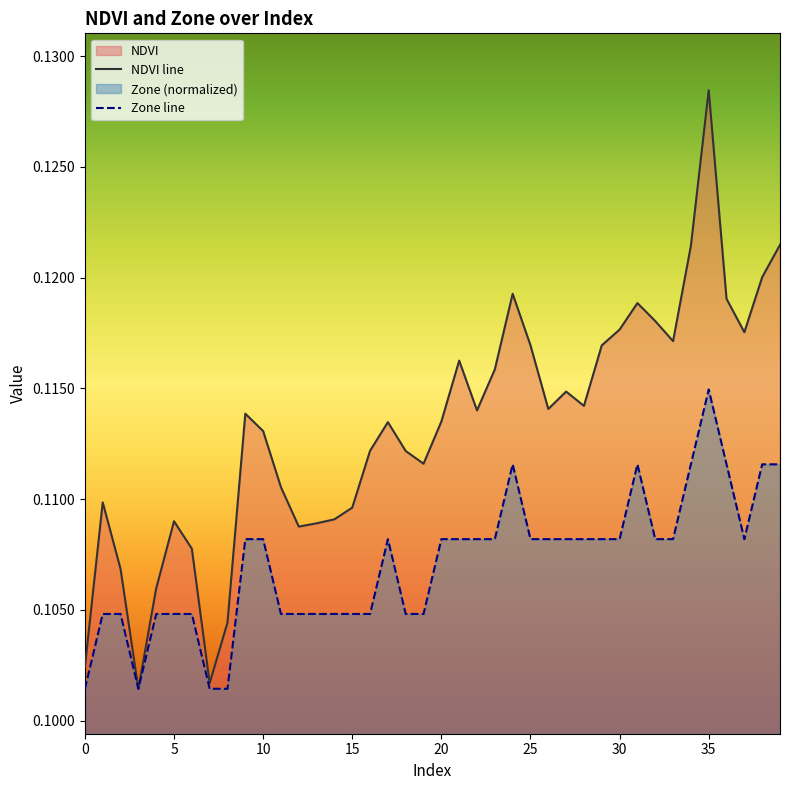

Is it true that Zone equals 0.2 at 1?

False